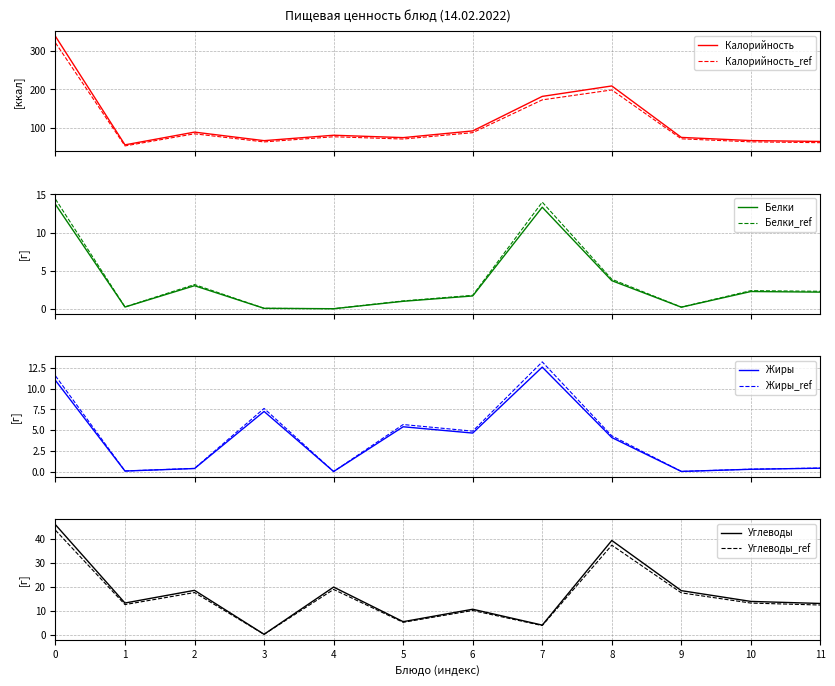

How many data points in Белки are less than 2?

6